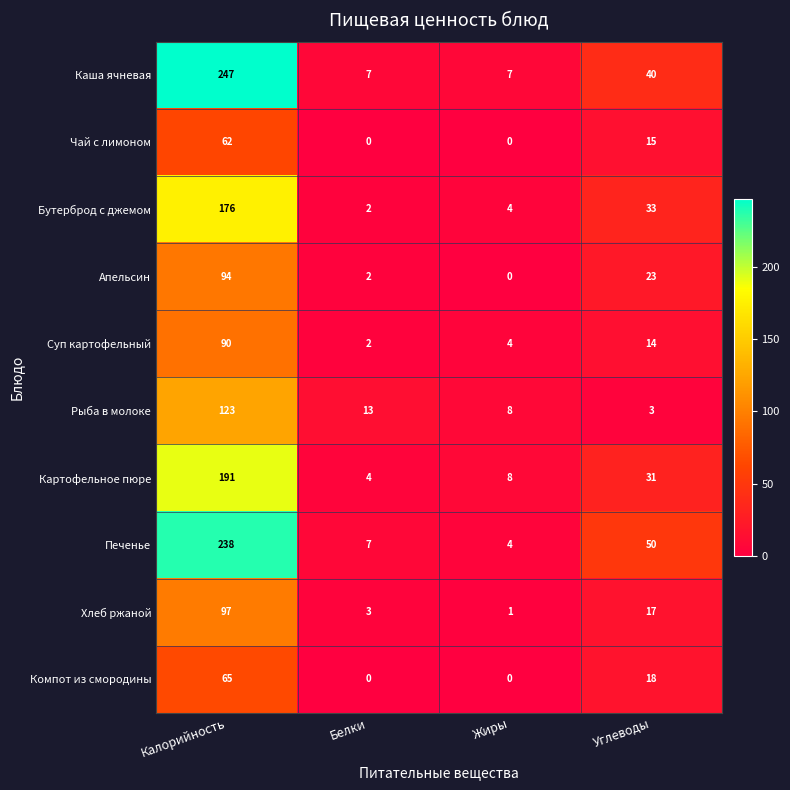

How many data points does each series have?

4